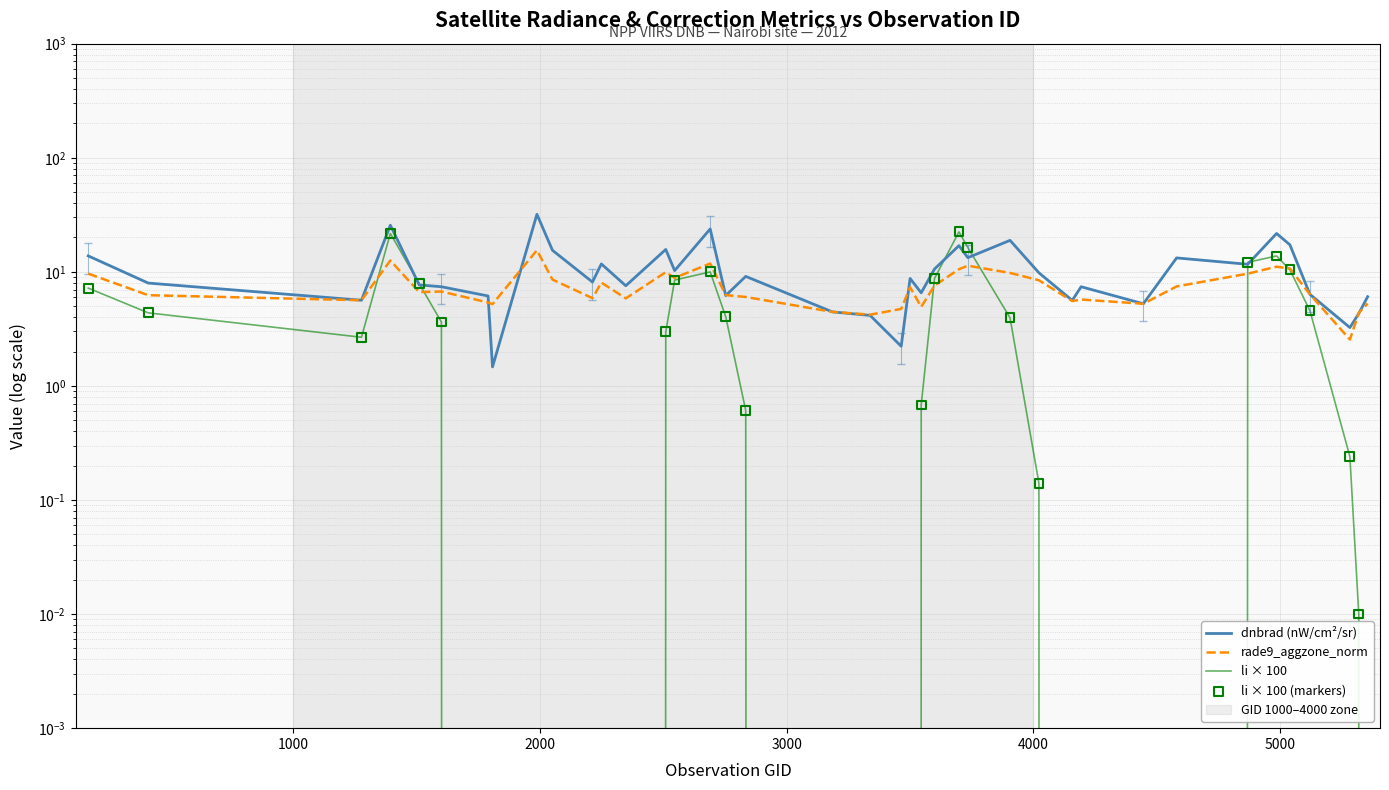

Which series contains the highest Y value?

dnbrad